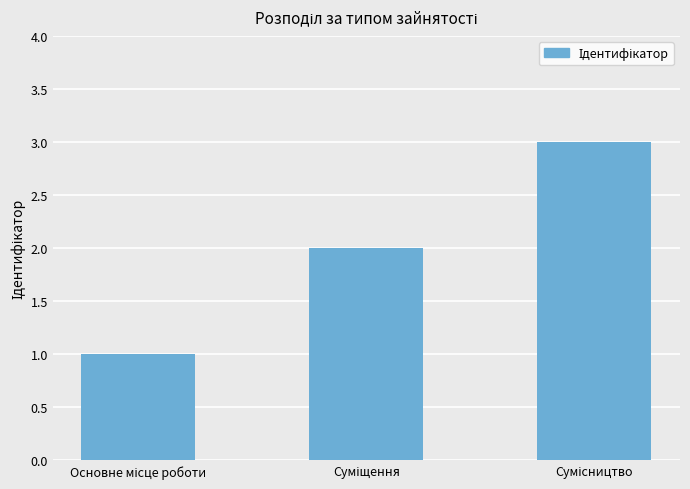

Count the number of categories in the chart.

3